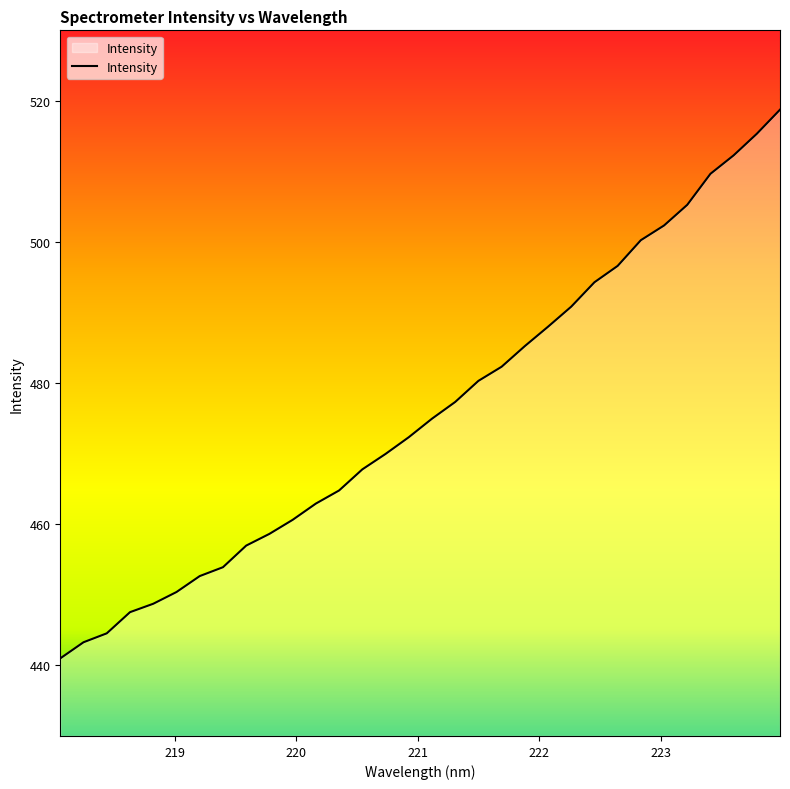

What is the difference between the maximum and minimum values?

77.8